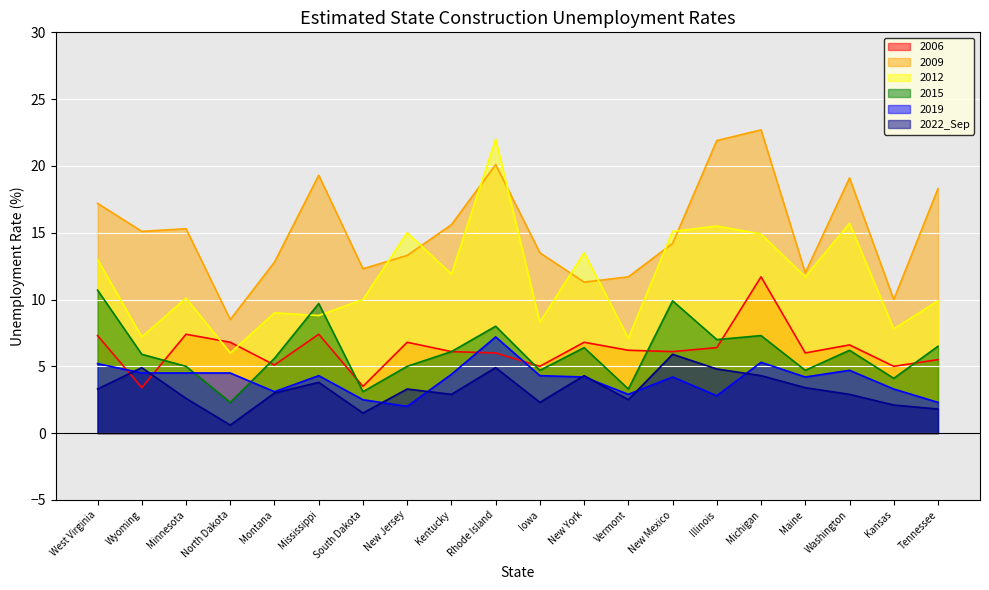

At which label is 2009 closest to 15?

Wyoming